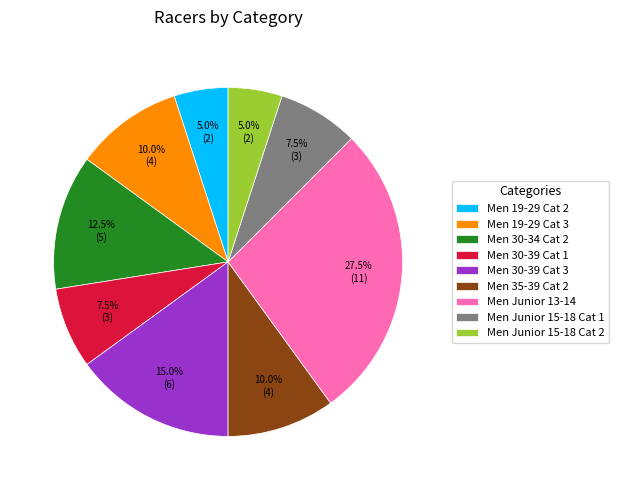

Approximately how many times larger is the value at Men 30-39 Cat 3 compared to Men Junior 13-14?

0.5